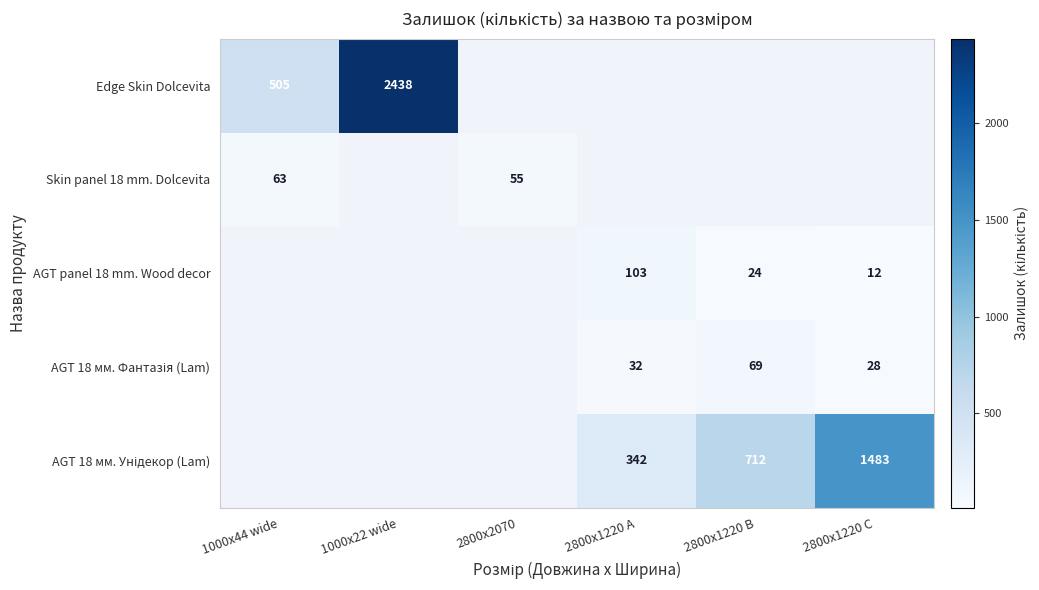

Which has a higher value, 1000x22 wide or 1000x44 wide?

1000x22 wide